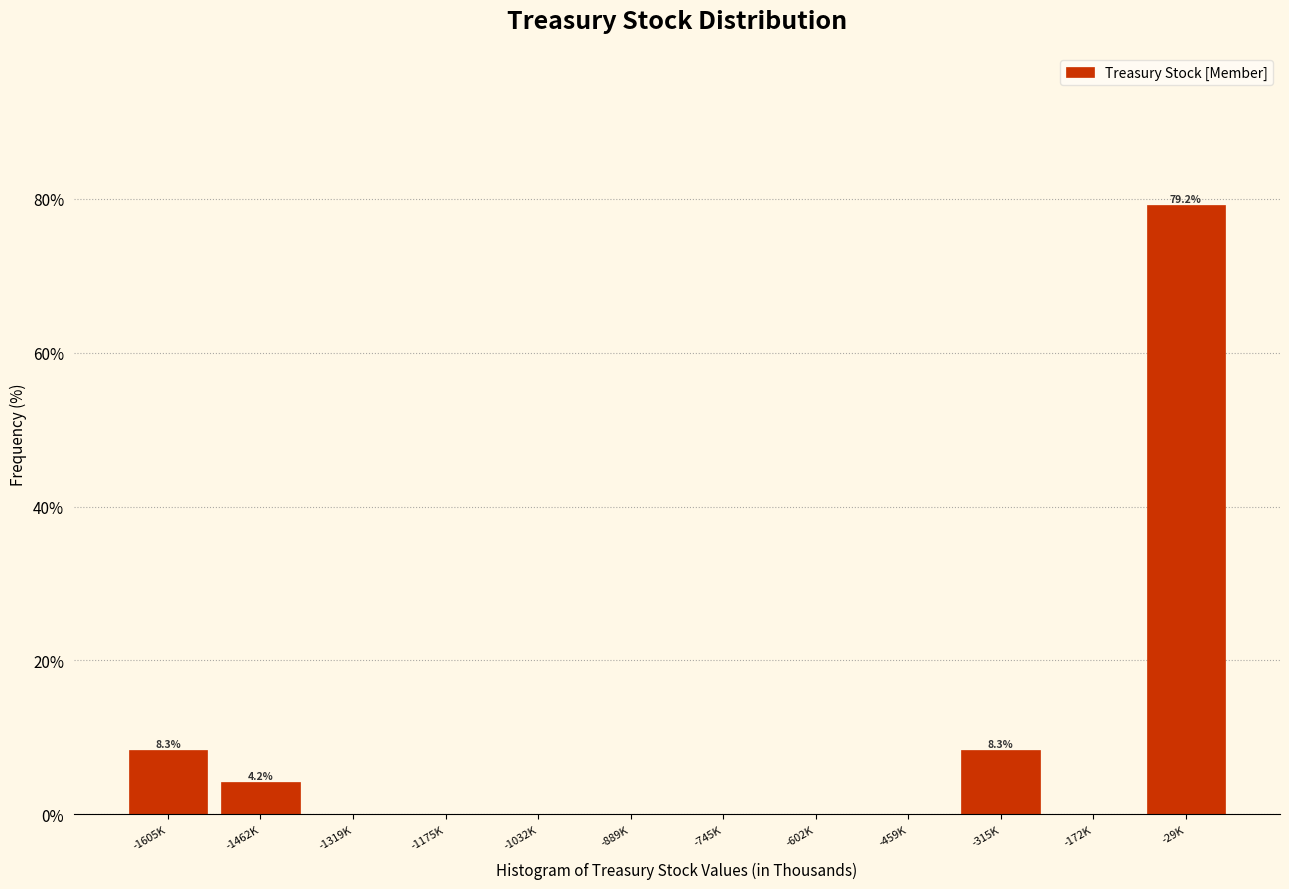

Reading left to right, transcribe all the data shown in this chart.

-1605K=8.3	-1462K=4.2	-1319K=0.0	-1175K=0.0	-1032K=0.0	-889K=0.0	-745K=0.0	-602K=0.0	-459K=0.0	-315K=8.3	-172K=0.0	-29K=79.2